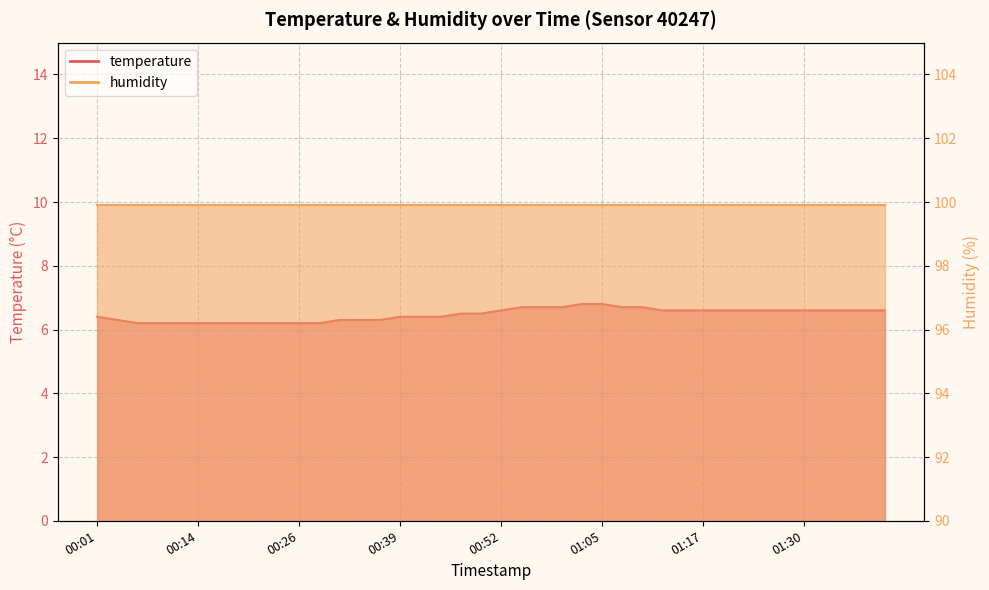

Rank the categories by value from lowest to highest.

00:06, 00:09, 00:11, 00:14, 00:16, 00:19, 00:21, 00:24, 00:26, 00:29, 00:04, 00:32, 00:34, 00:37, 00:01, 00:39, 00:42, 00:44, 00:47, 00:49, 00:52, 01:12, 01:15, 01:17, 01:20, 01:22, 01:25, 01:28, 01:30, 01:33, 01:35, 01:38, 01:40, 00:54, 00:57, 01:00, 01:07, 01:10, 01:02, 01:05